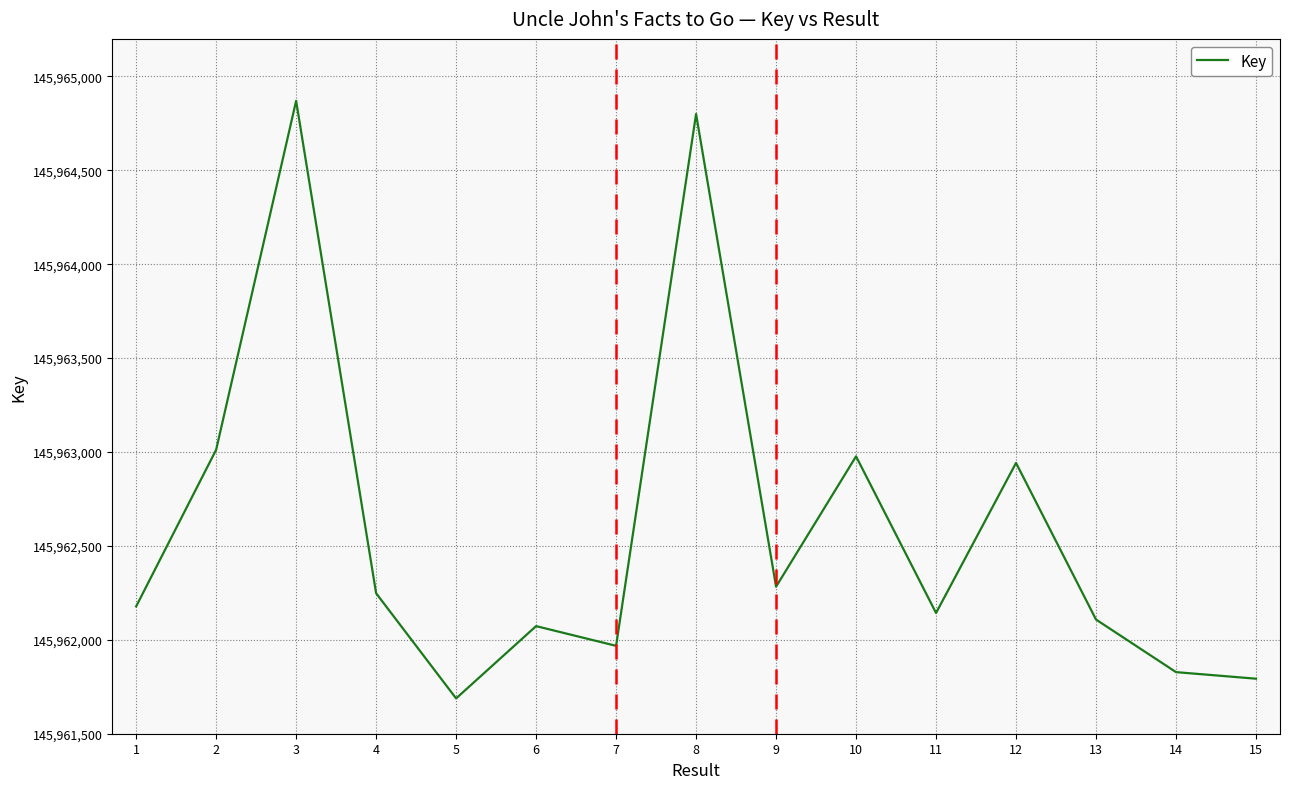

Approximately how many times larger is the value at 8 compared to 11?

1.0